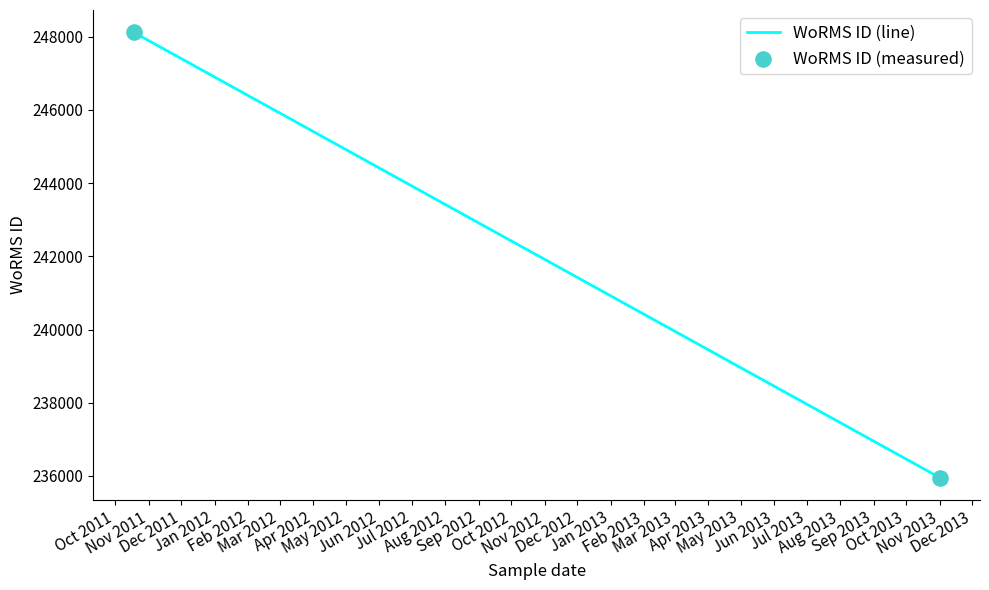

What is the change in value from 18-10-2011 to 01-11-2013?

-12169